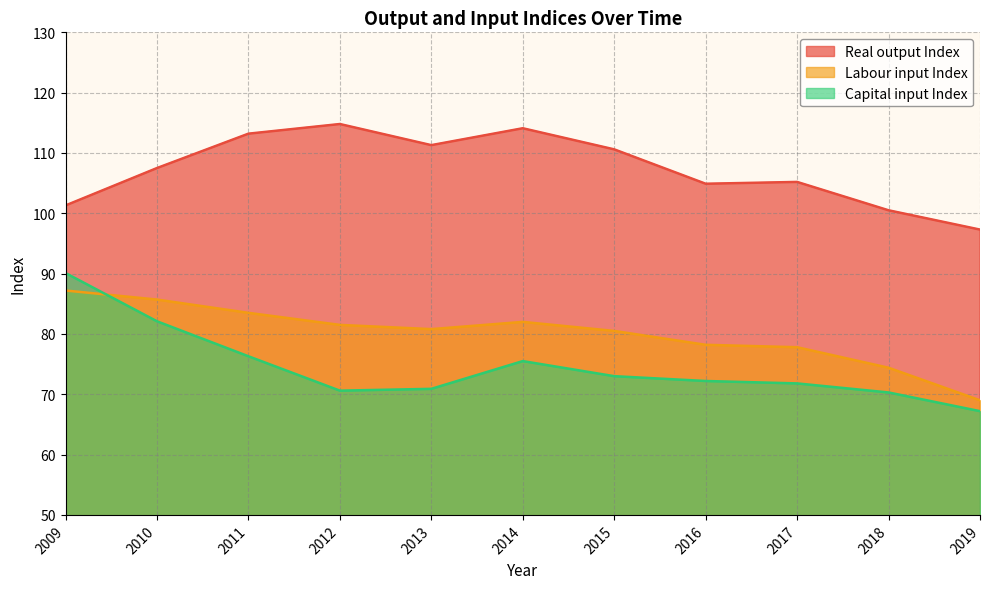

How many data points in Capital input Index are above 72?

6